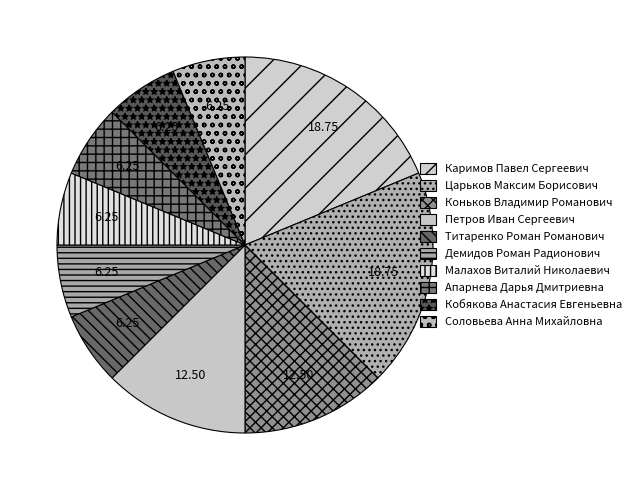

To the nearest percent, what is the average slice percentage?

10%